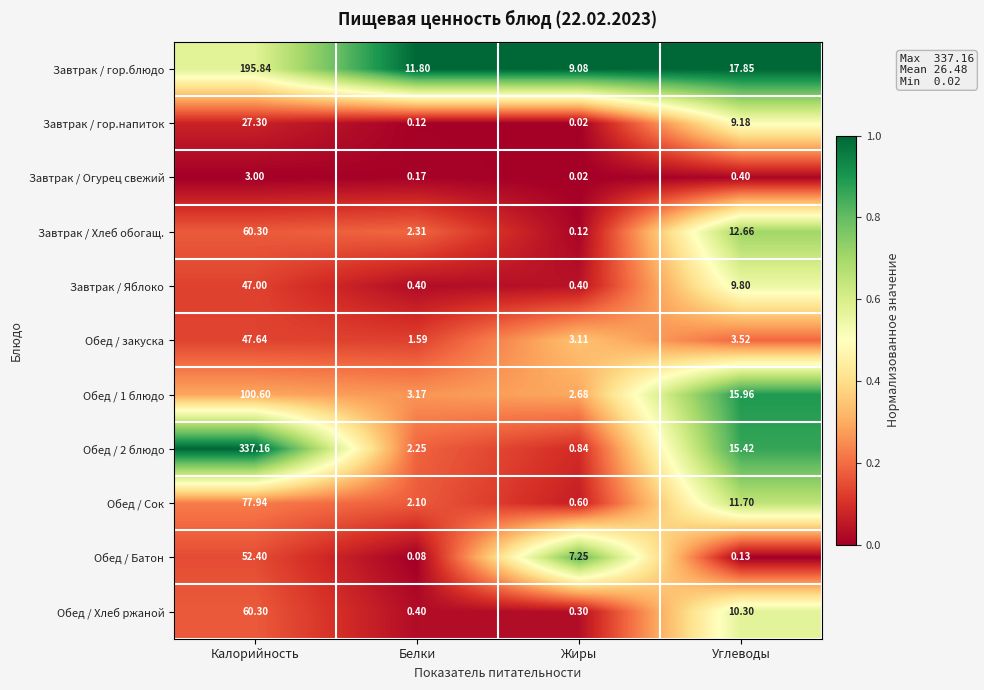

At which category does the chart reach its minimum across all series?

Жиры